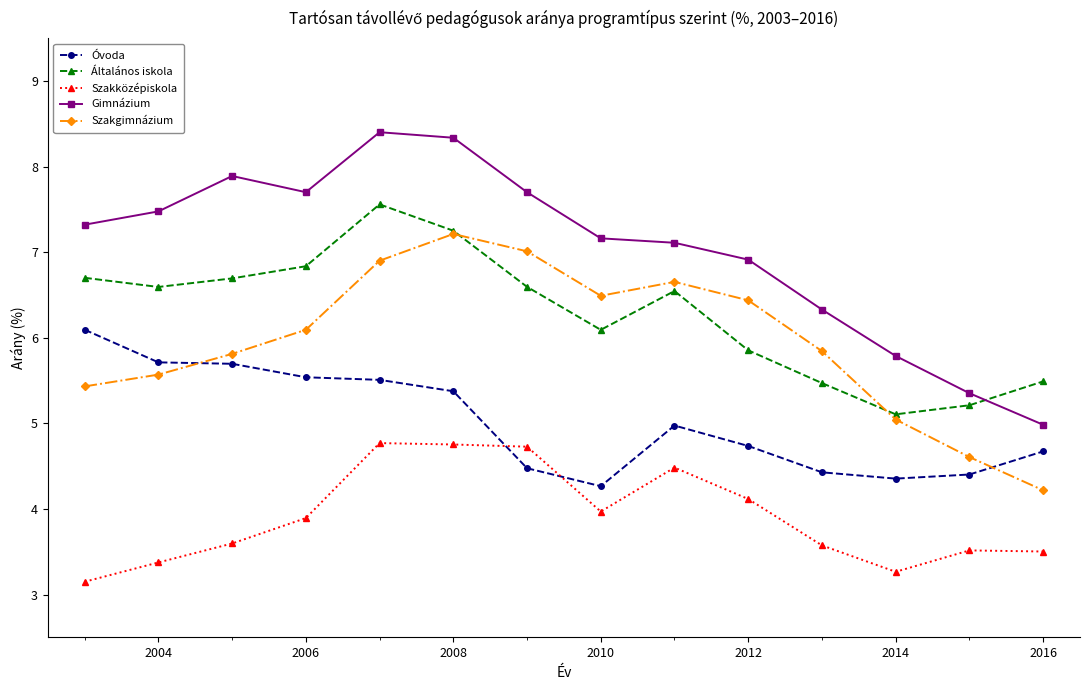

Rank the series by their maximum value, from lowest to highest.

Szakközépiskola, Óvoda, Szakgimnázium, Általános iskola, Gimnázium